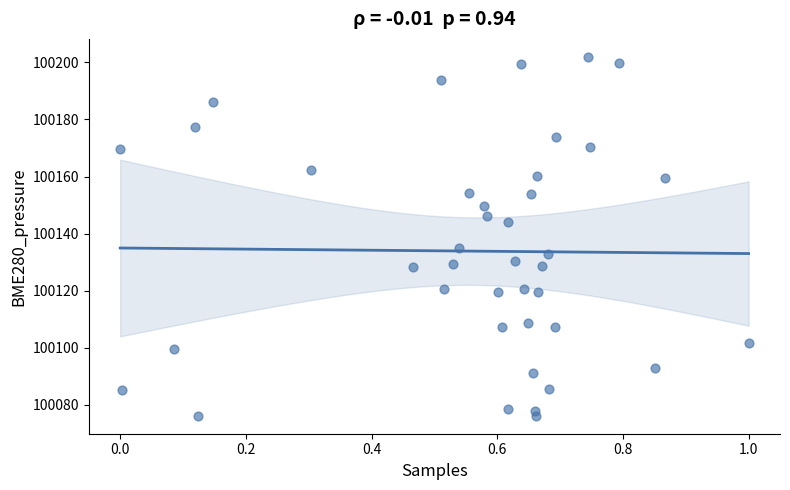

What is the range of X values (max minus min)?

1.0